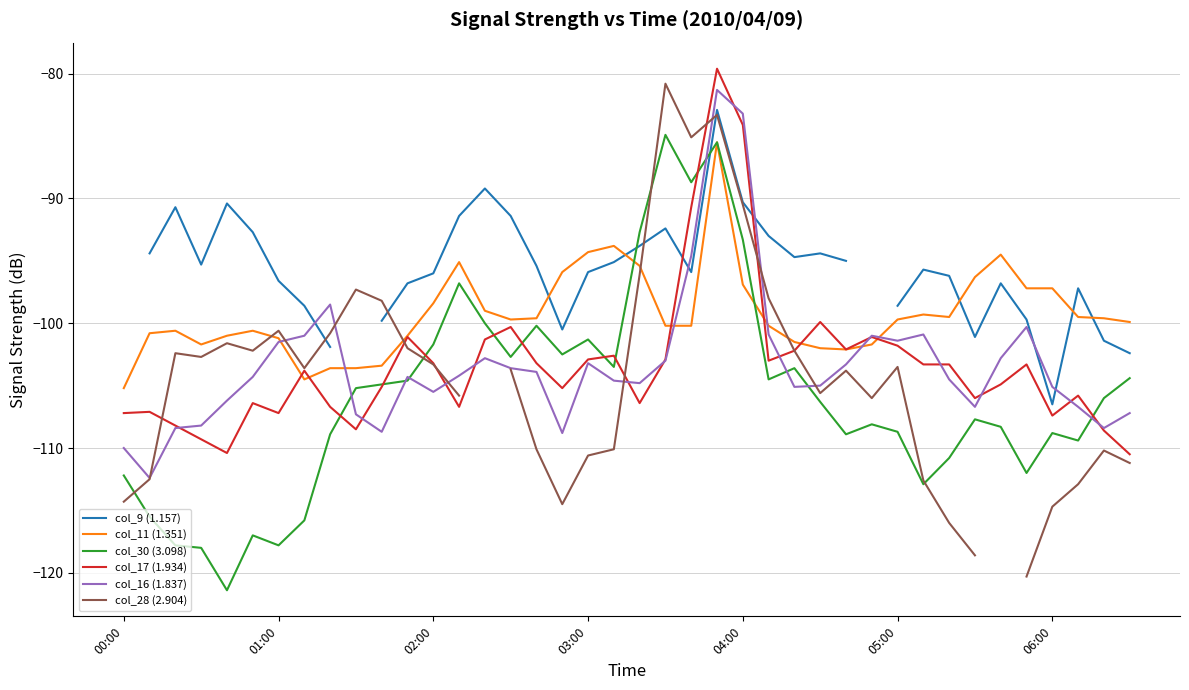

How many data points in col_30 (3.098) are above -106?

19